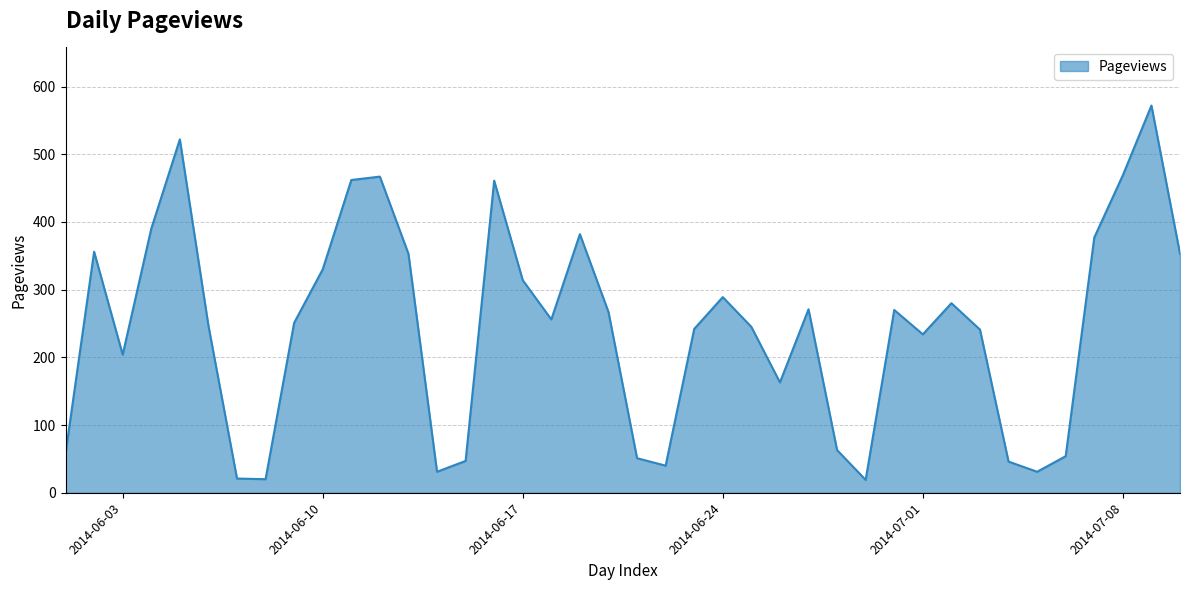

What is the greatest value displayed?

572